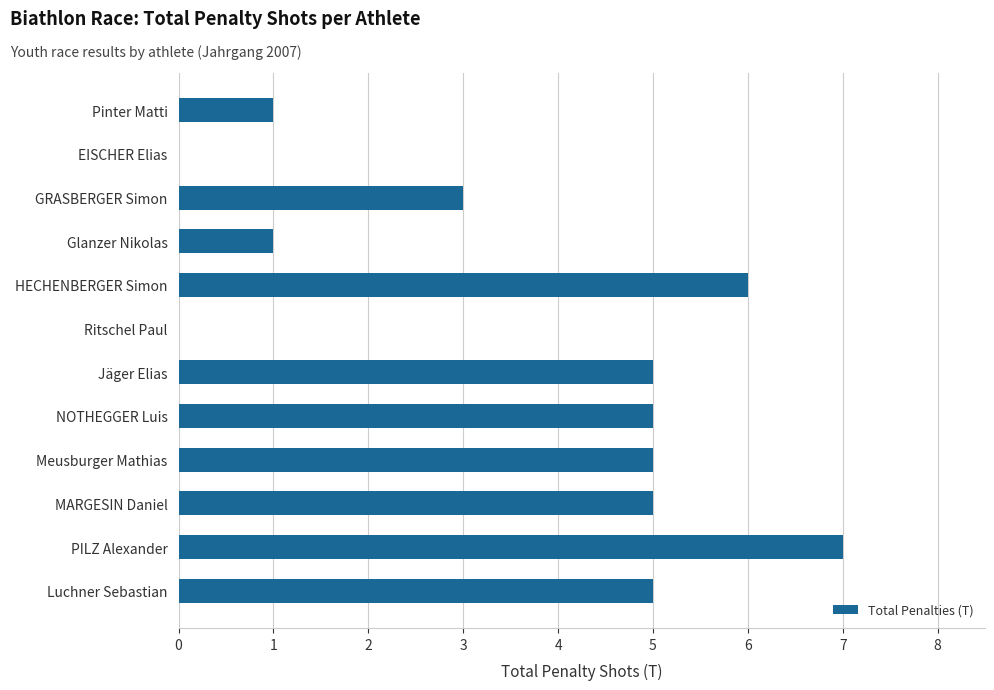

What is the average value?

4